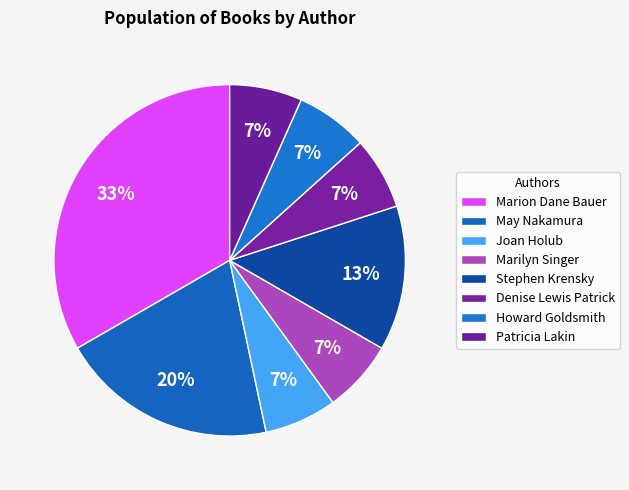

What is the smallest slice in the pie chart?

Patricia Lakin